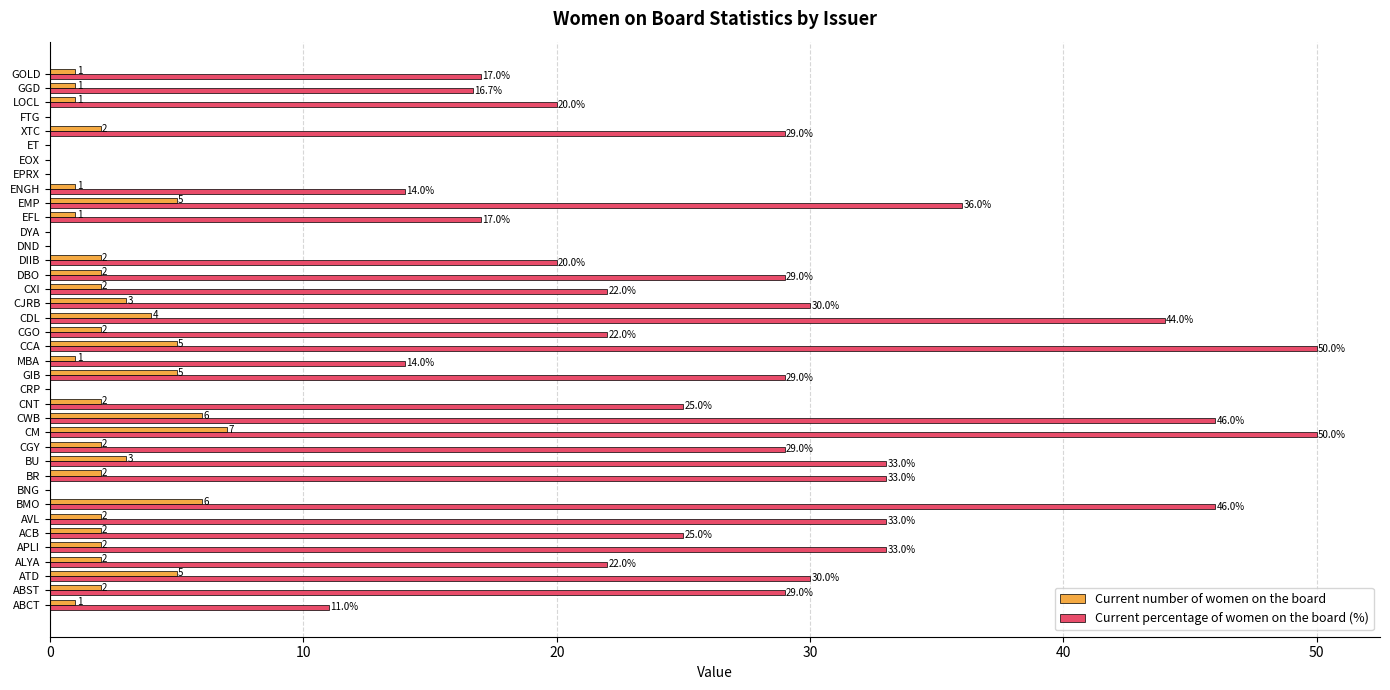

True or false: Current number of women on the board has a value of 2.3 at GIB.

False